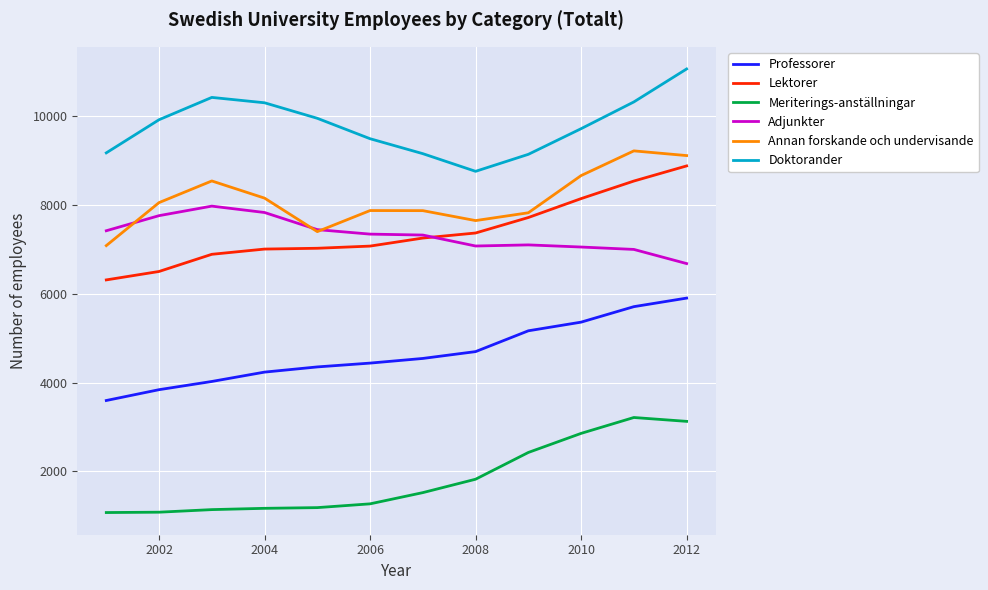

True or false: Meriterings-anställningar and Annan forskande och undervisande intersect in this chart.

False